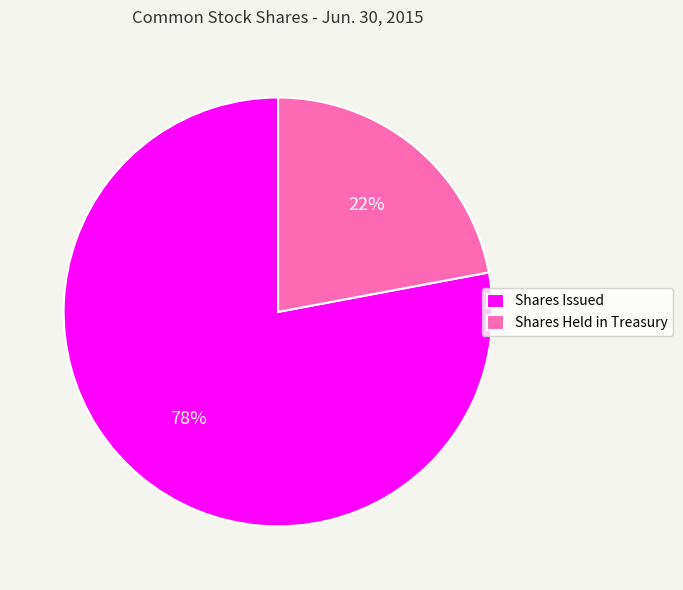

To the nearest percent, what portion does Shares Issued represent?

78%